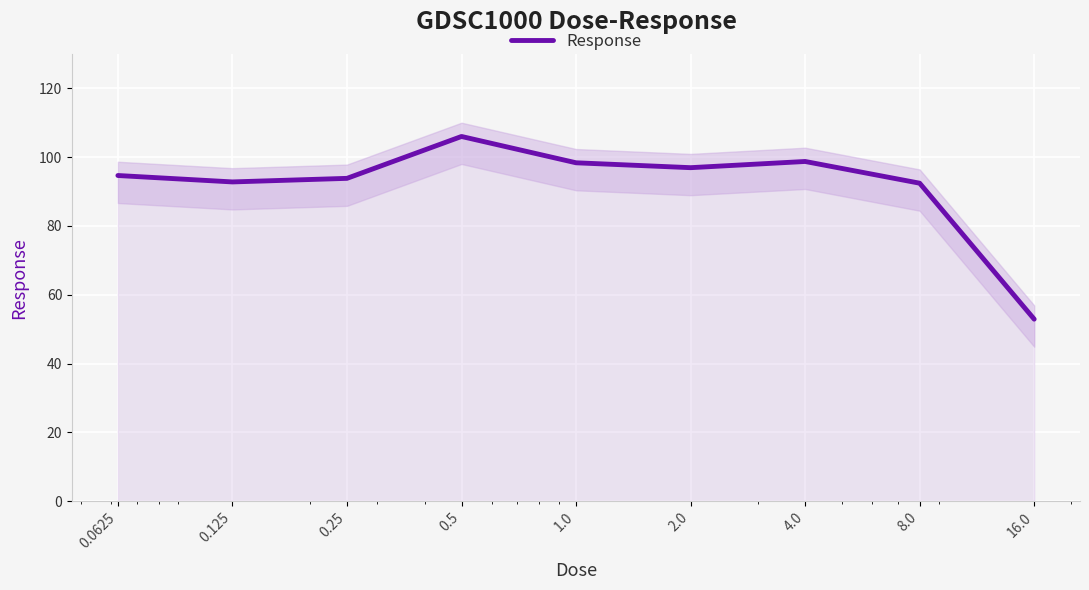

The value at 0.125 is 128.0. True or false?

False